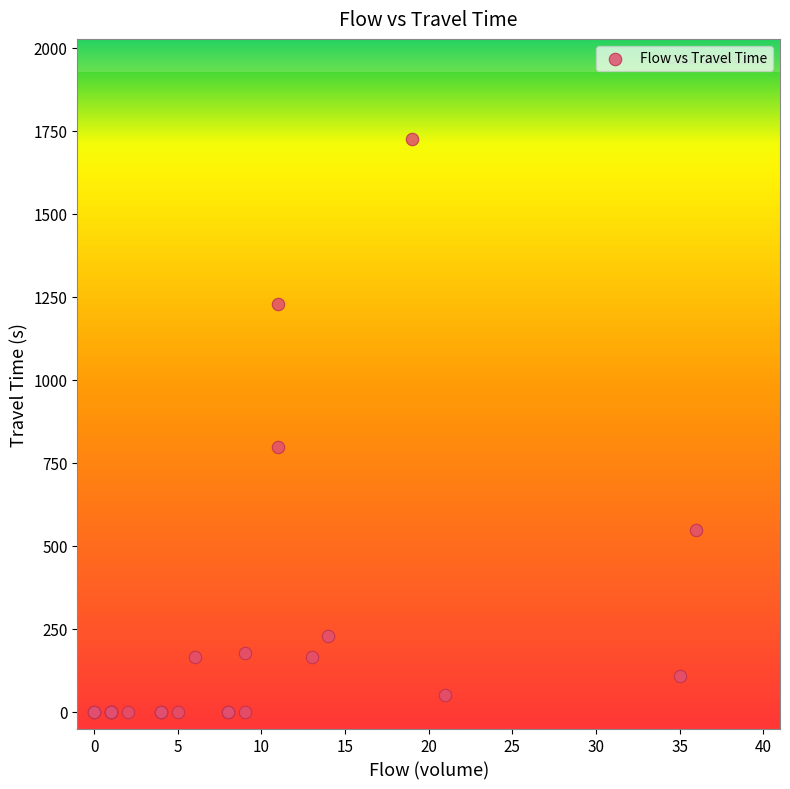

What Y value in the scatter plot is closest to 863?

798